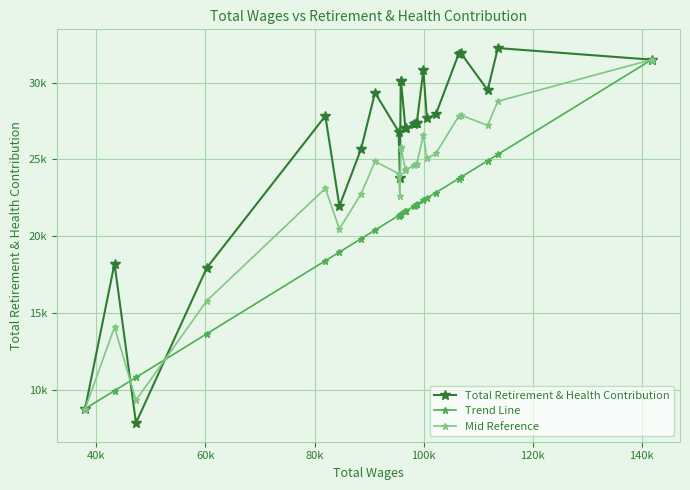

Does the chart have visible grid lines?

Yes